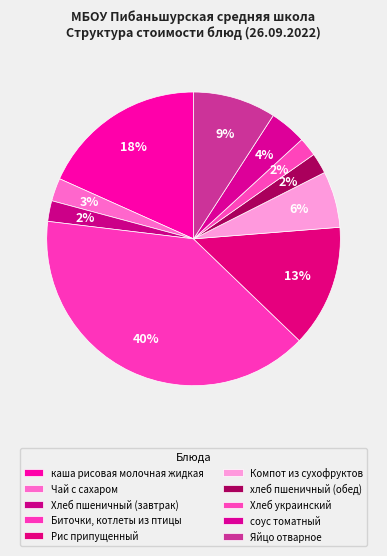

To the nearest percent, what portion does Рис припущенный represent?

13%